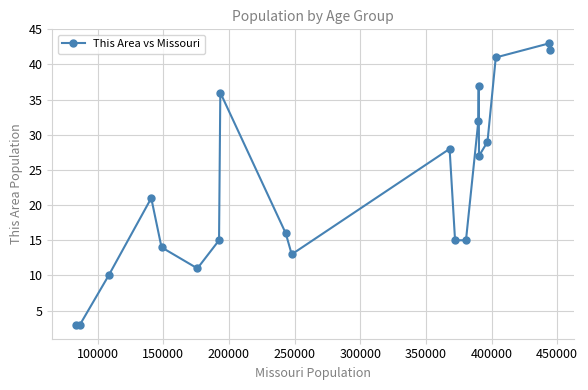

Does the chart display data point markers on the line(s)?

Yes